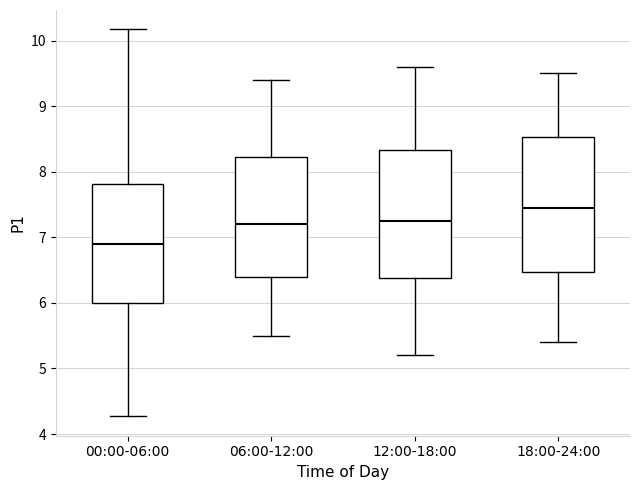

Reading left to right, read every box against the y-axis: the position of its median line, the range the box covers, and the ends of its whiskers. The values are not printed on the chart, so give them approximately, as read against the axis.

00:00-06:00: median 6.9, box 6.0 to 7.8, whiskers 4.3 to 10.2
06:00-12:00: median 7.2, box 6.4 to 8.2, whiskers 5.5 to 9.4
12:00-18:00: median 7.3, box 6.4 to 8.3, whiskers 5.2 to 9.6
18:00-24:00: median 7.5, box 6.5 to 8.5, whiskers 5.4 to 9.5